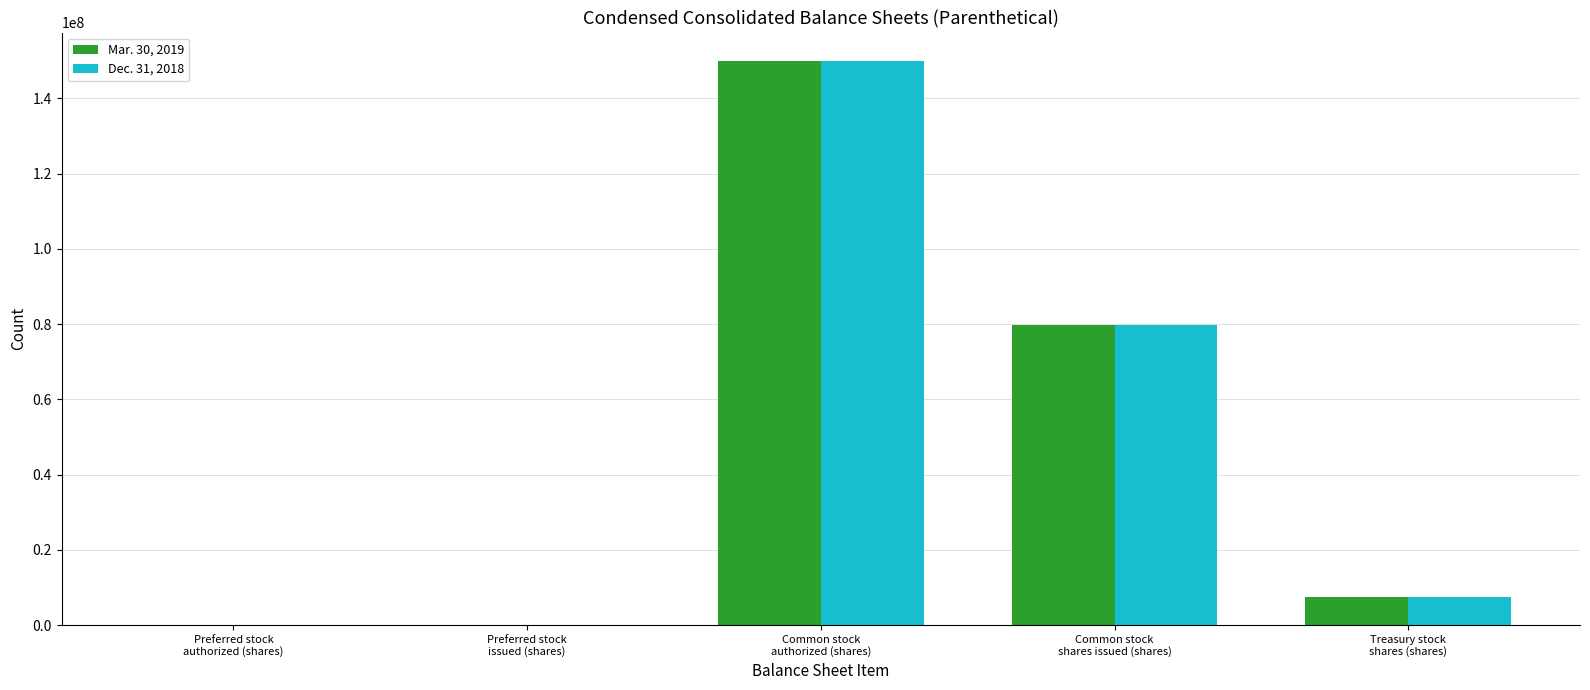

What is the maximum value shown in the chart?

150000000